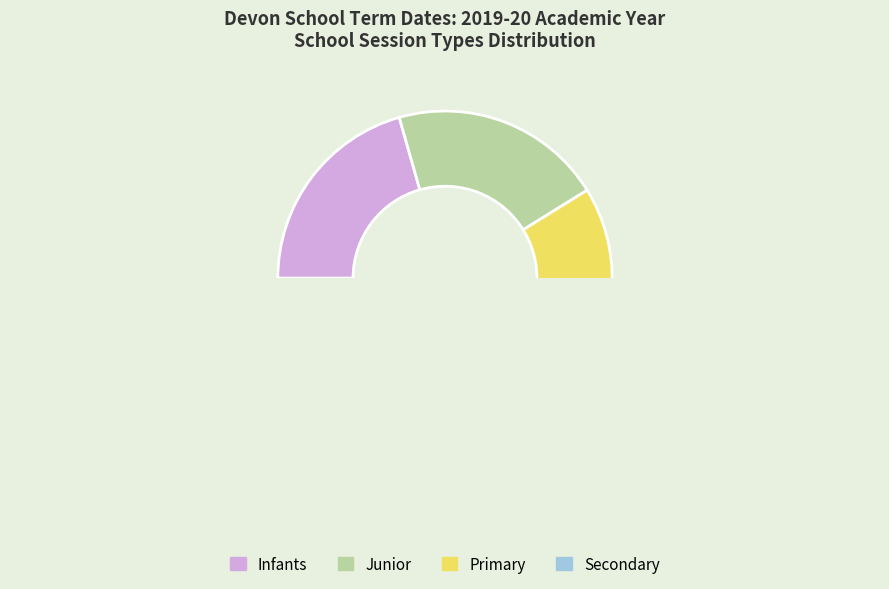

Is the sum of Primary and Junior greater than half?

Yes